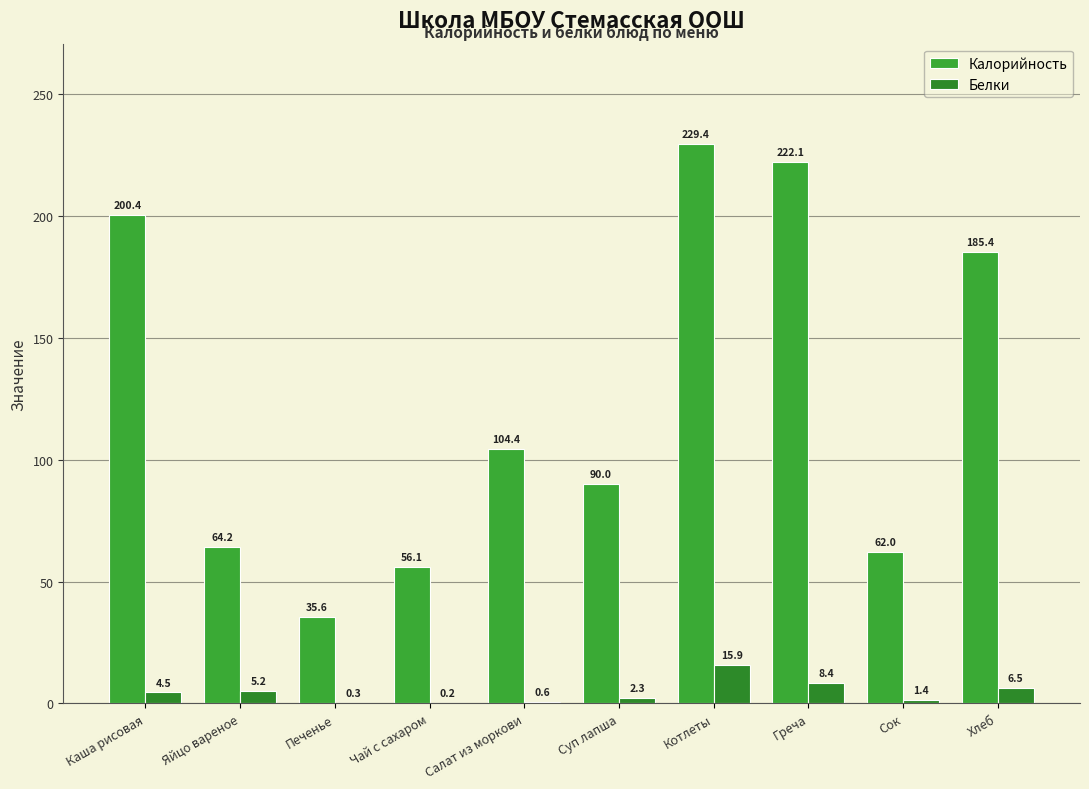

Which category has the highest value in the Калорийность series?

Котлеты